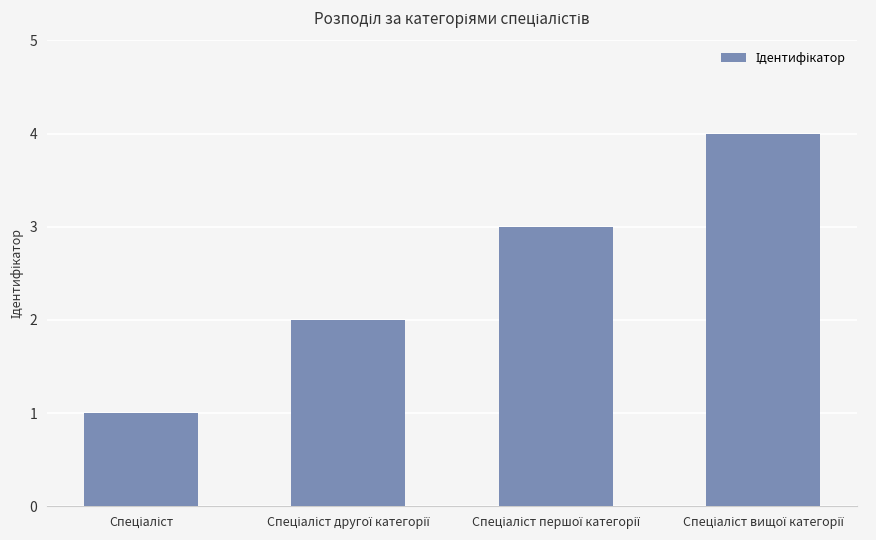

What is the maximum value shown in the chart?

4